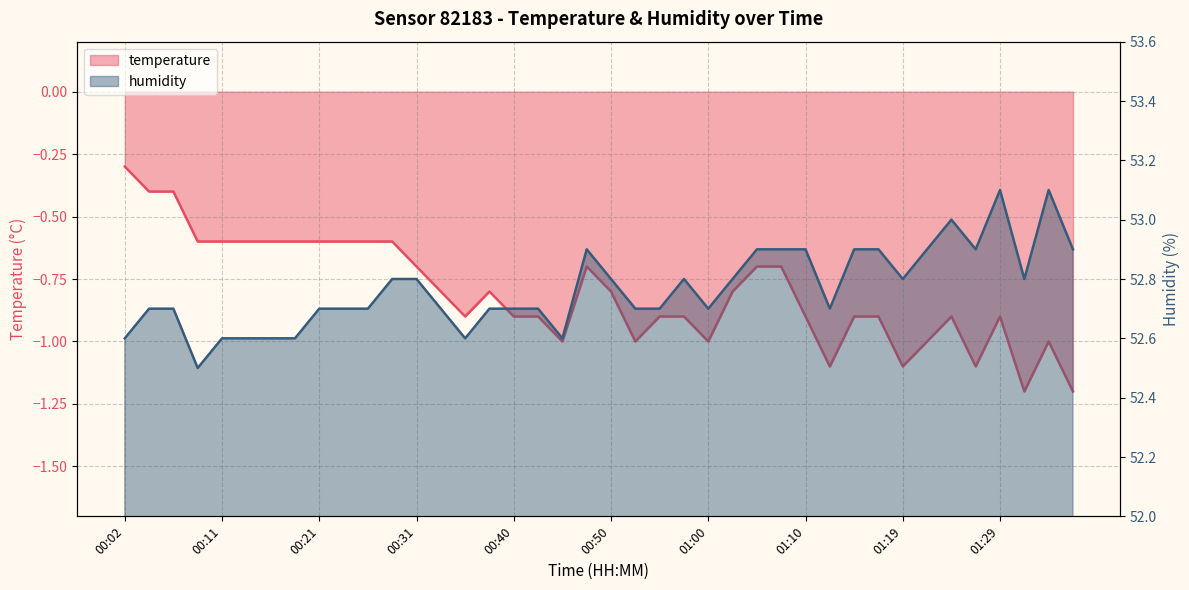

List the labels in order of humidity value, largest first.

01:29, 01:34, 01:24, 00:48, 01:05, 01:07, 01:10, 01:14, 01:17, 01:22, 01:27, 01:36, 00:28, 00:31, 00:50, 00:57, 01:02, 01:19, 01:31, 00:04, 00:06, 00:21, 00:23, 00:26, 00:33, 00:38, 00:40, 00:43, 00:53, 00:55, 01:00, 01:12, 00:02, 00:11, 00:14, 00:16, 00:19, 00:36, 00:45, 00:09